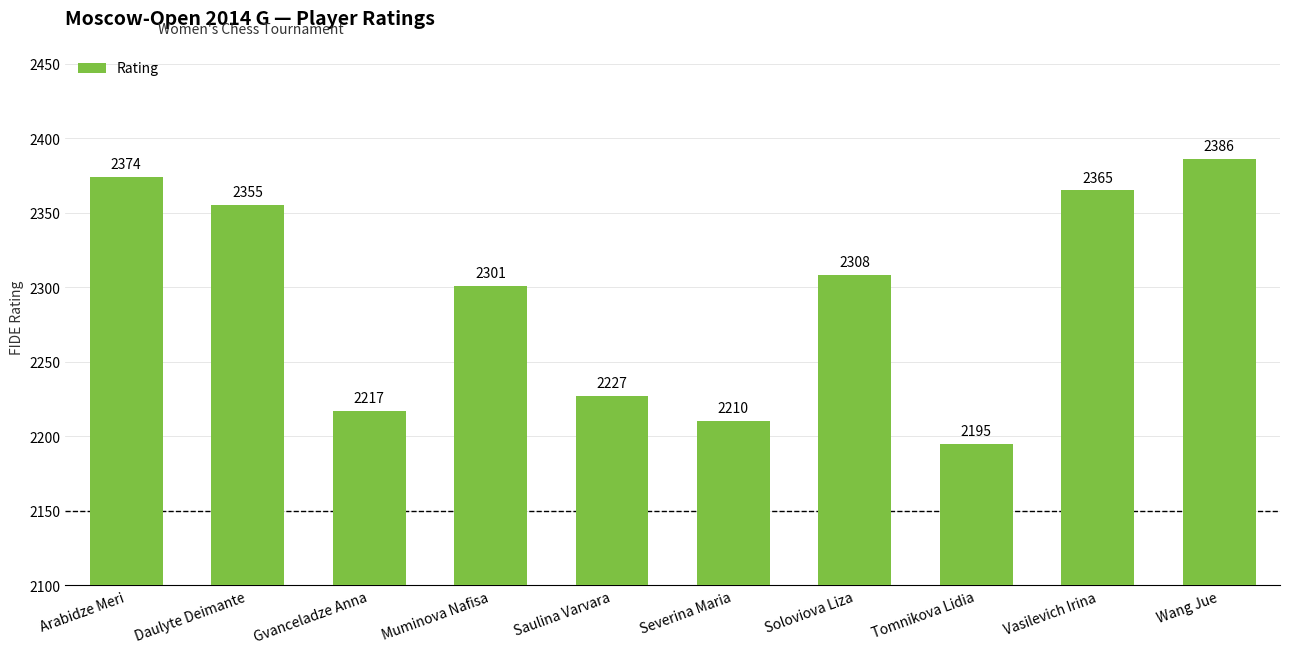

What is the change in value from Arabidze Meri to Soloviova Liza?

-66